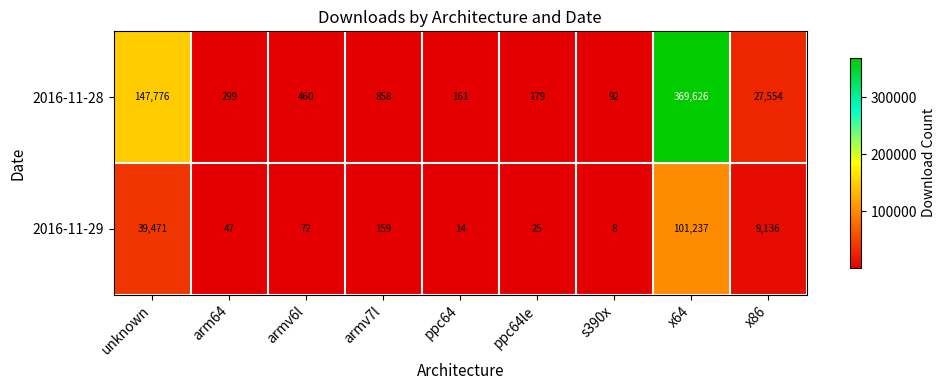

Is it true that 2016-11-29 equals 159 at armv7l?

True